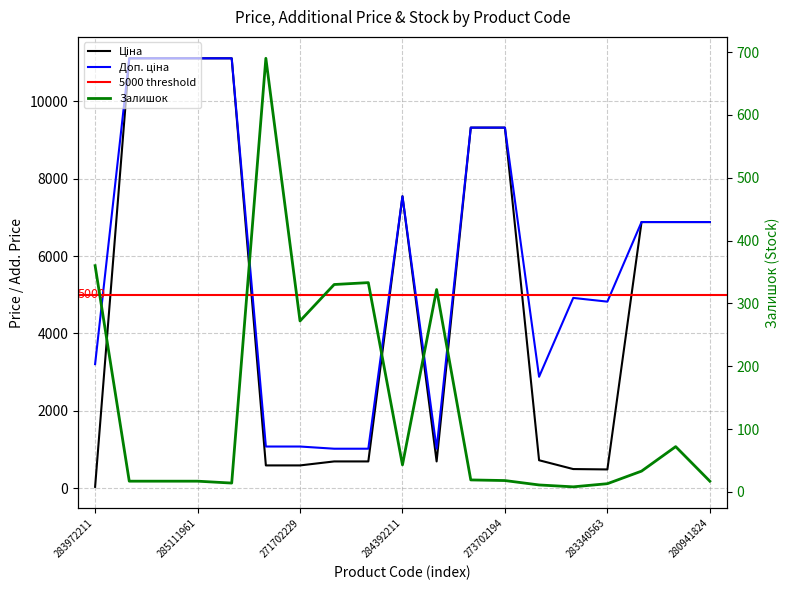

Reading left to right, list all the values displayed in this chart.

Ціна: 283972211=32.0	285112220=11113.6	285112217=11113.6	285111961=11113.6	285111912=11113.6	271702230=586.0	271702229=586.0	259552213=689.1	259552212=689.1	284392211=7545.9	259552189=689.1	273702193=9321.4	273702194=9321.4	283280563=719.6	283370563=491.7	283340563=482.1	280941901=6879.5	280941856=6879.5	280941824=6879.5
Доп. ціна: 283972211=3205.0	285112220=11113.6	285112217=11113.6	285111961=11113.6	285111912=11113.6	271702230=1074.5	271702229=1074.5	259552213=1017.8	259552212=1017.8	284392211=7545.9	259552189=1017.8	273702193=9321.4	273702194=9321.4	283280563=2878.5	283370563=4917.4	283340563=4821.4	280941901=6879.5	280941856=6879.5	280941824=6879.5
Залишок: 283972211=360.0	285112220=17.0	285112217=17.0	285111961=17.0	285111912=14.0	271702230=690.0	271702229=272.0	259552213=330.0	259552212=333.0	284392211=43.0	259552189=322.0	273702193=19.0	273702194=18.0	283280563=11.0	283370563=8.0	283340563=13.0	280941901=33.0	280941856=72.0	280941824=17.0